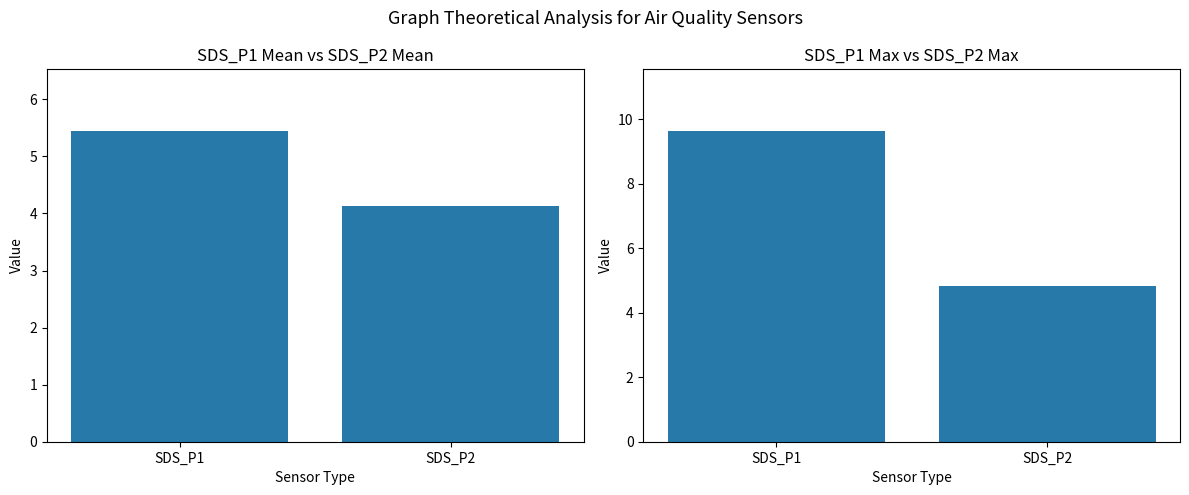

Between SDS_P1 and SDS_P2, which series saw the biggest shift?

Max Value